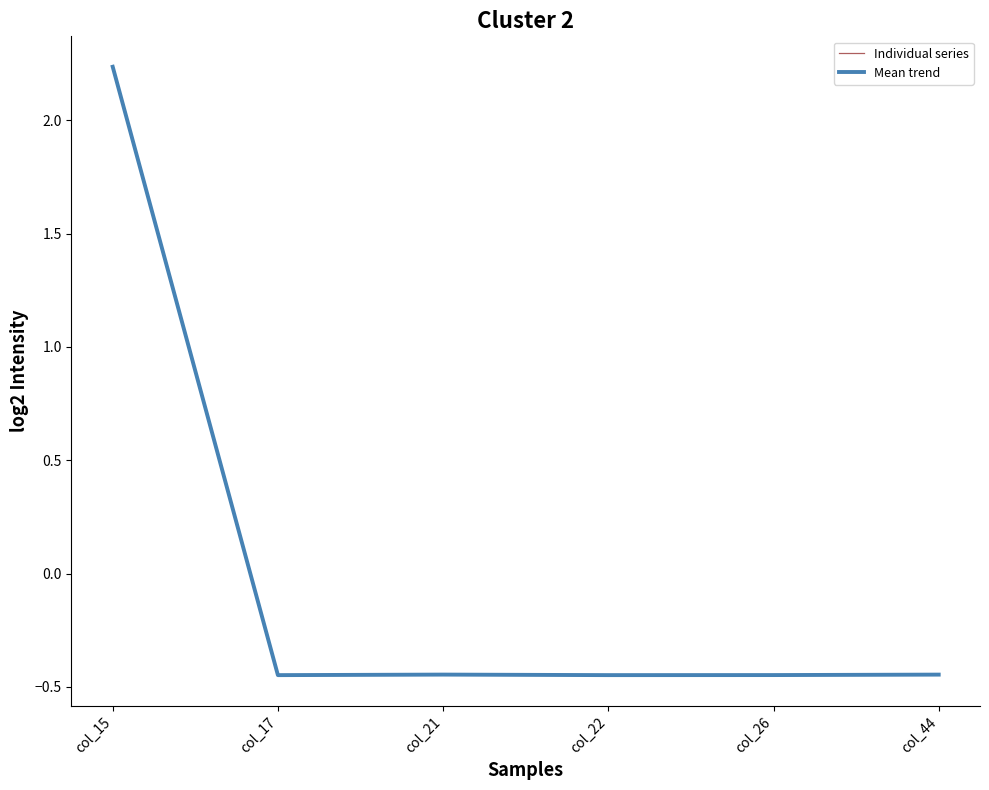

Which label corresponds to the smallest value in the chart?

col_17